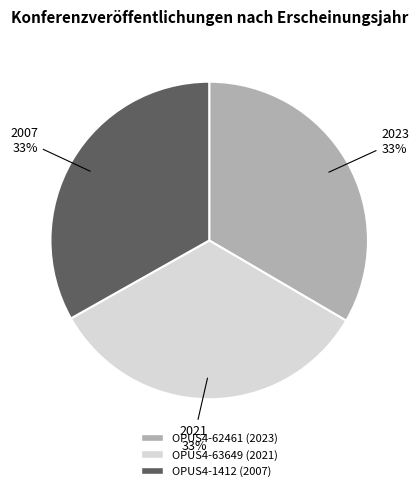

Is OPUS4-62461 (2023) the majority of the pie?

No